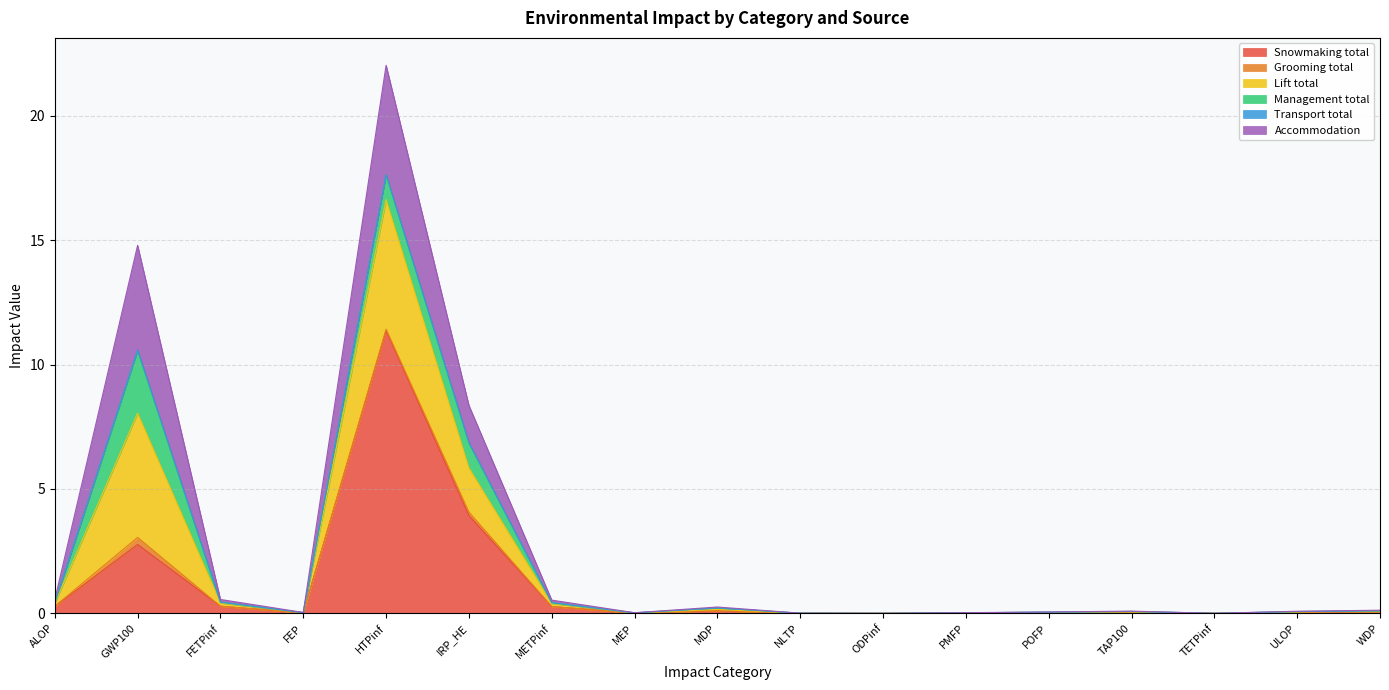

Which series has the largest total across all categories?

Snowmaking total